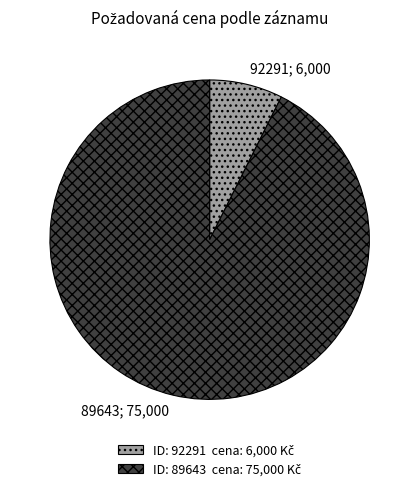

Between 89643; 75,000 and 92291; 6,000, which is larger?

89643; 75,000